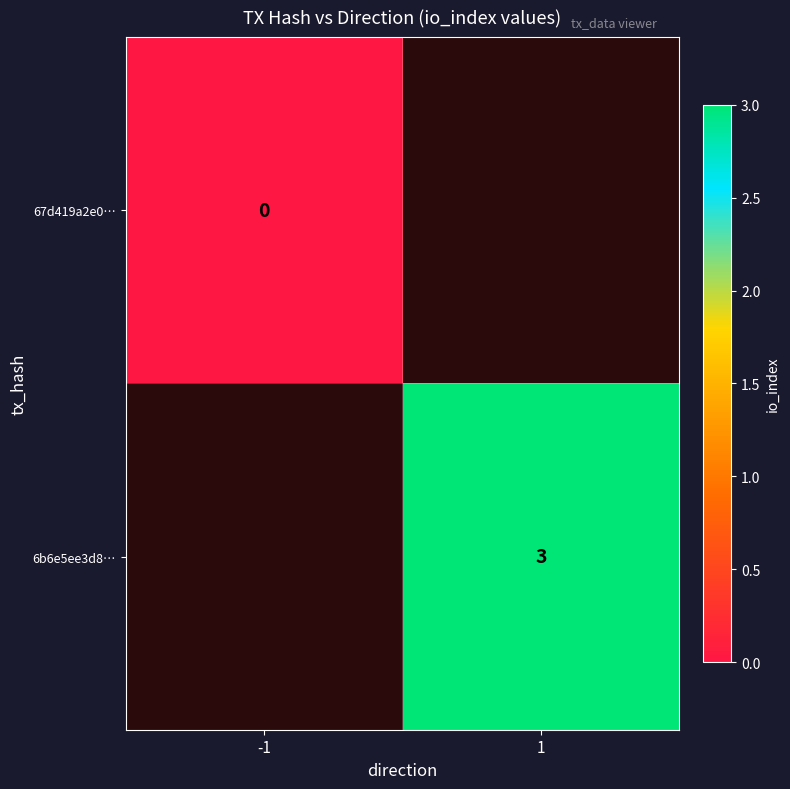

At how many categories does at least one series exceed 2?

1